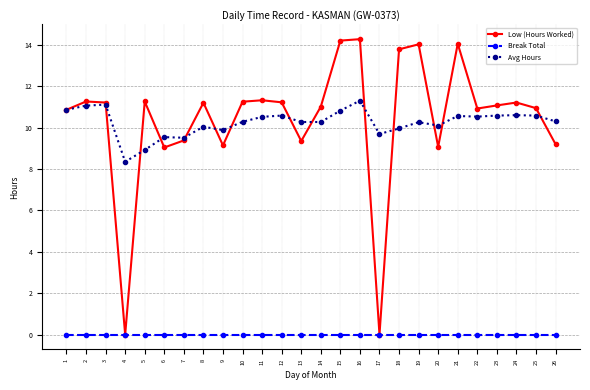

Which series changed the most between 2 and 13?

Low (Hours Worked)